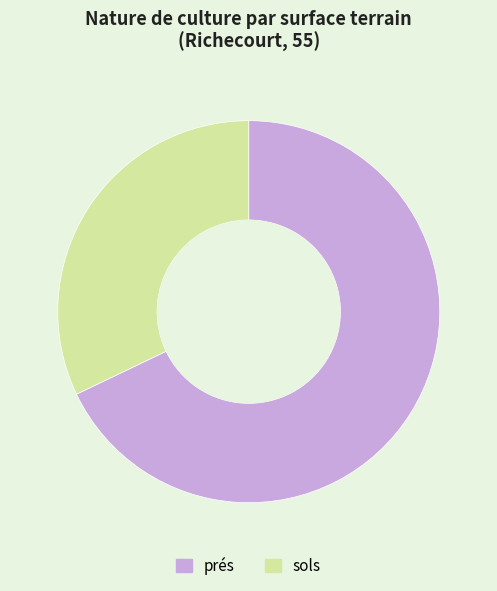

Which category accounts for the majority?

prés